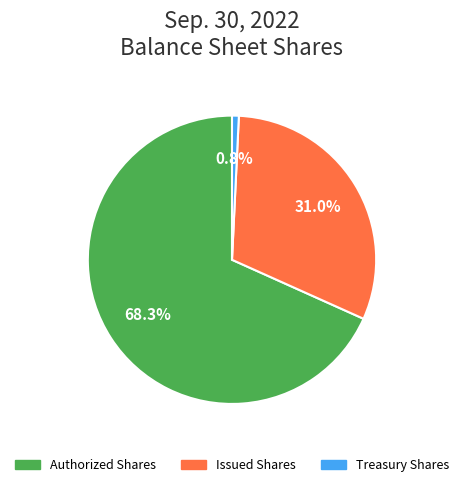

Approximately how many times larger is the value at Issued Shares compared to Authorized Shares?

0.5